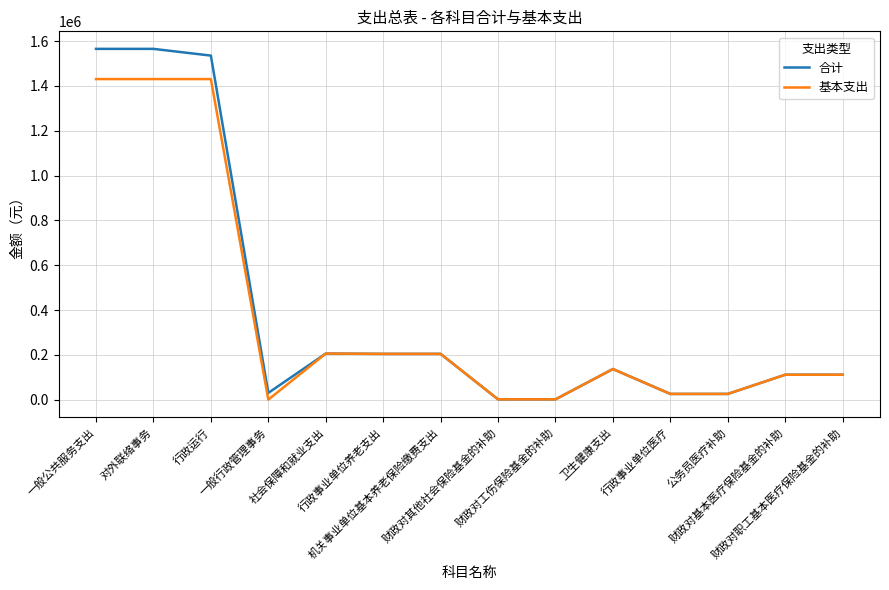

What is the difference between the second highest and minimum values in the 基本支出 series?

1430600